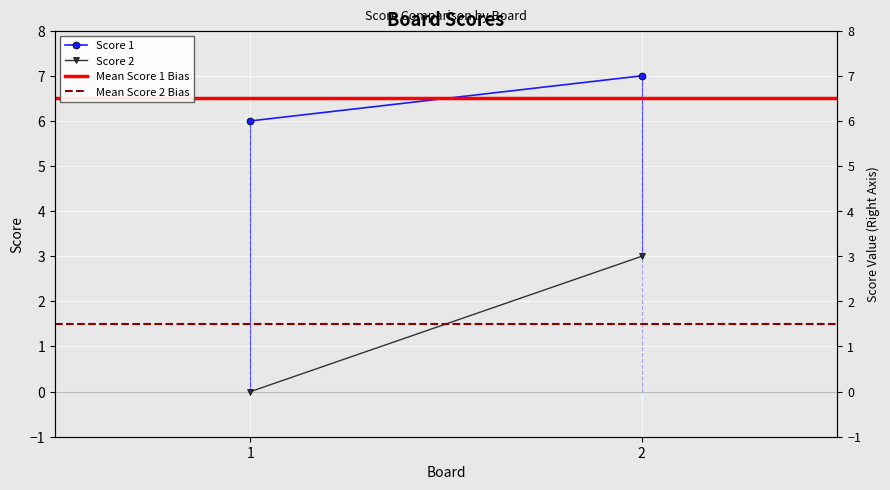

The Score 2 series shows 1.0 at 1. True or false?

False